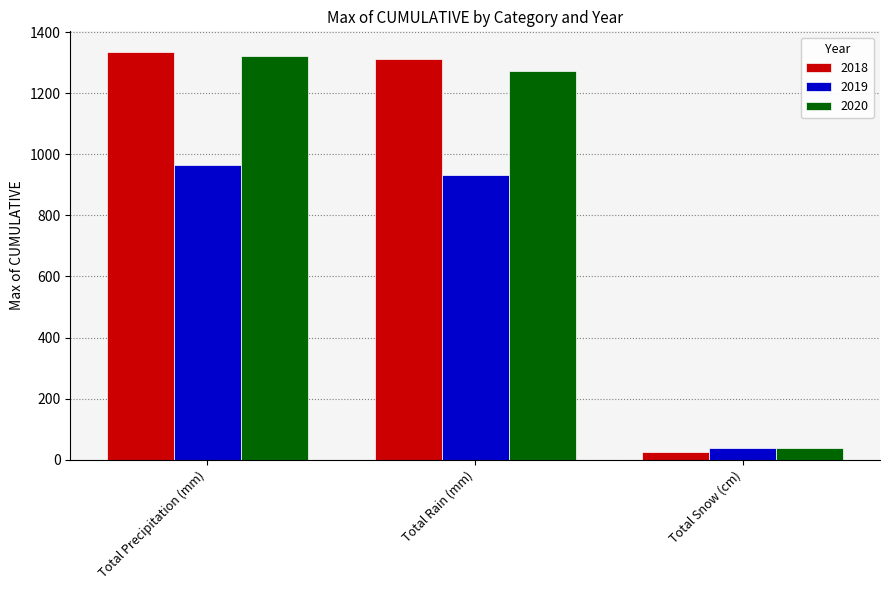

At which label is 2020 closest to 680?

Total Rain (mm)